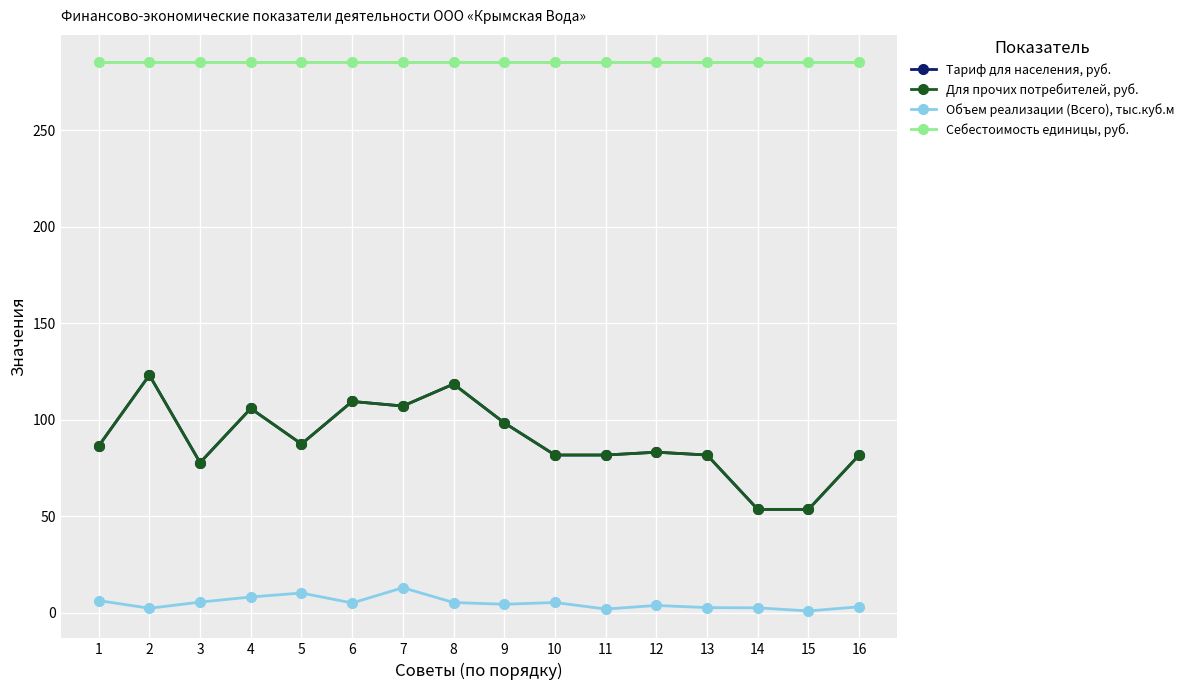

How many lines are shown in the chart?

4